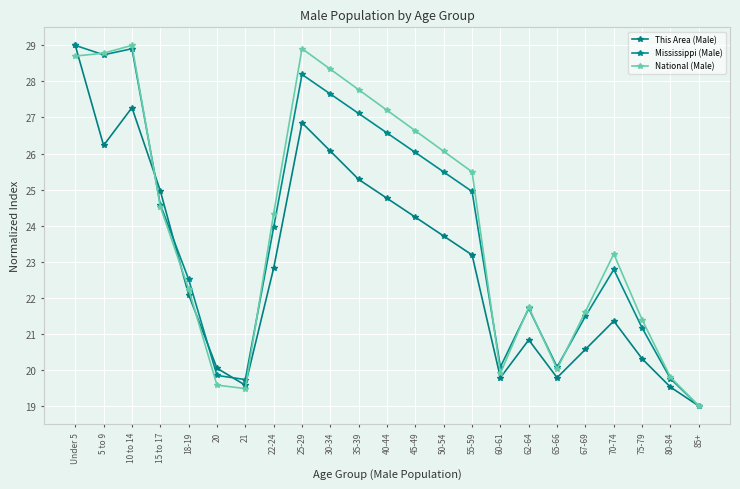

At 18-19, list the series in order from smallest to largest.

This Area (Male), National (Male), Mississippi (Male)